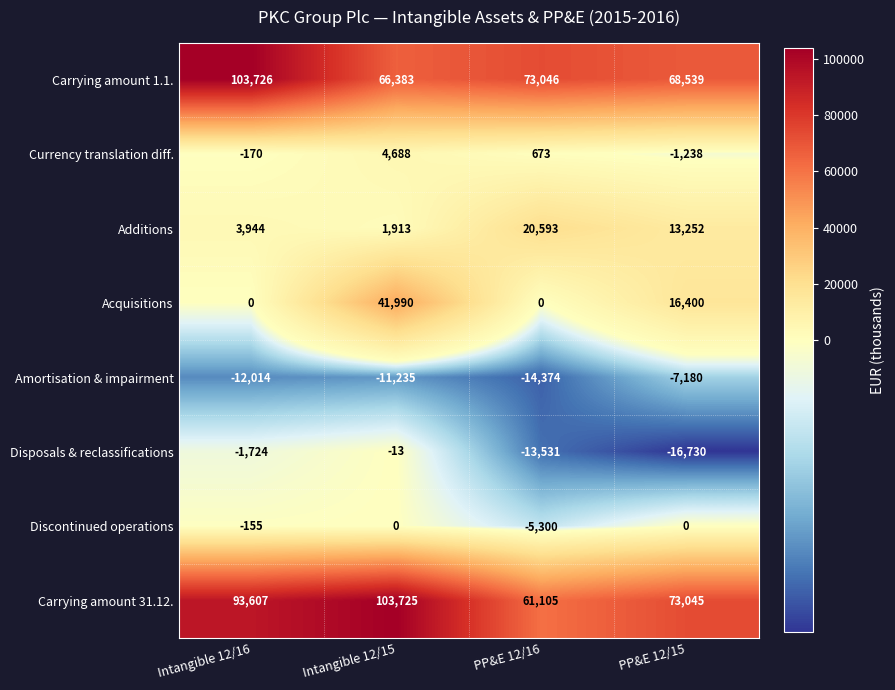

What is the maximum value shown in the chart?

103726